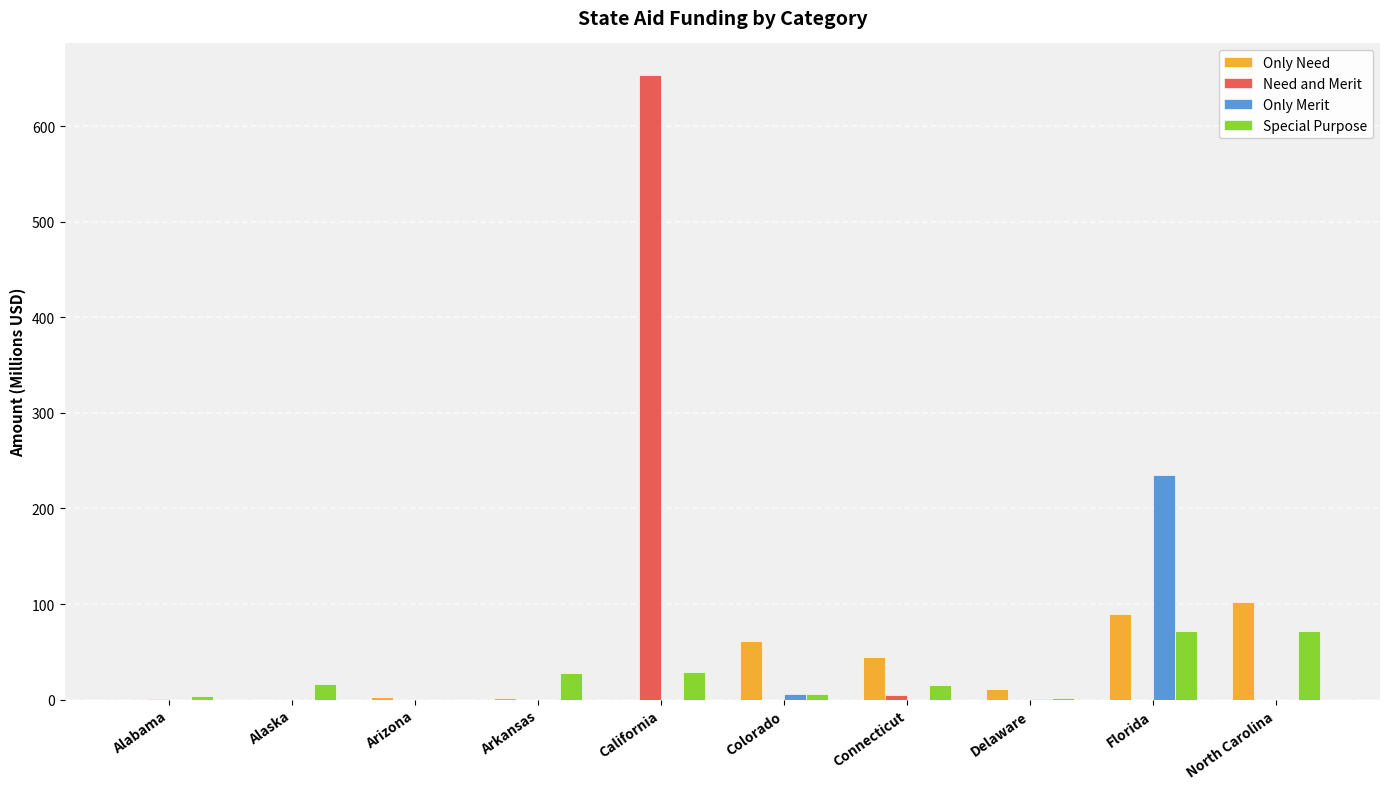

At which category is the sum across all series the highest?

California